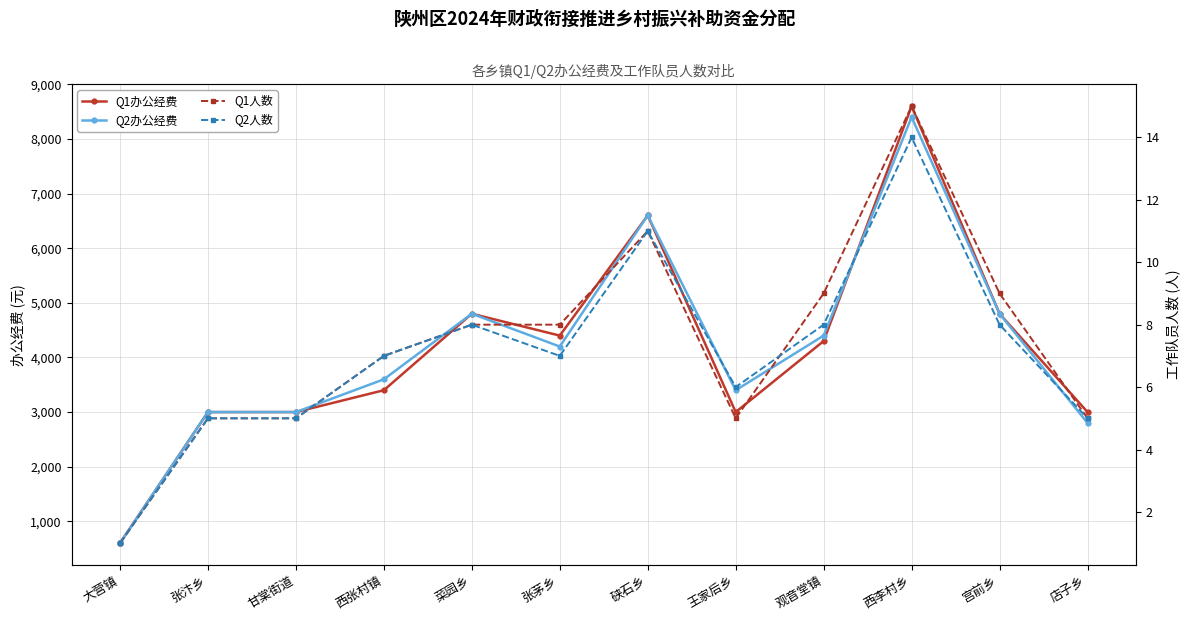

Which category has the highest value across all series?

西李村乡